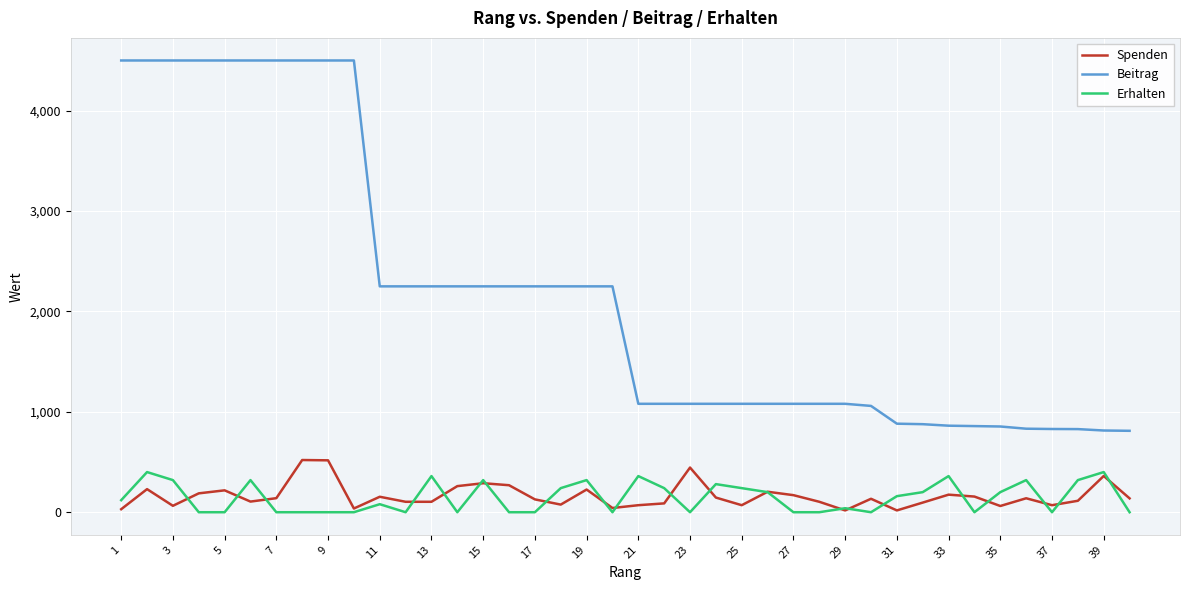

Which series has the largest range (max minus min)?

Beitrag